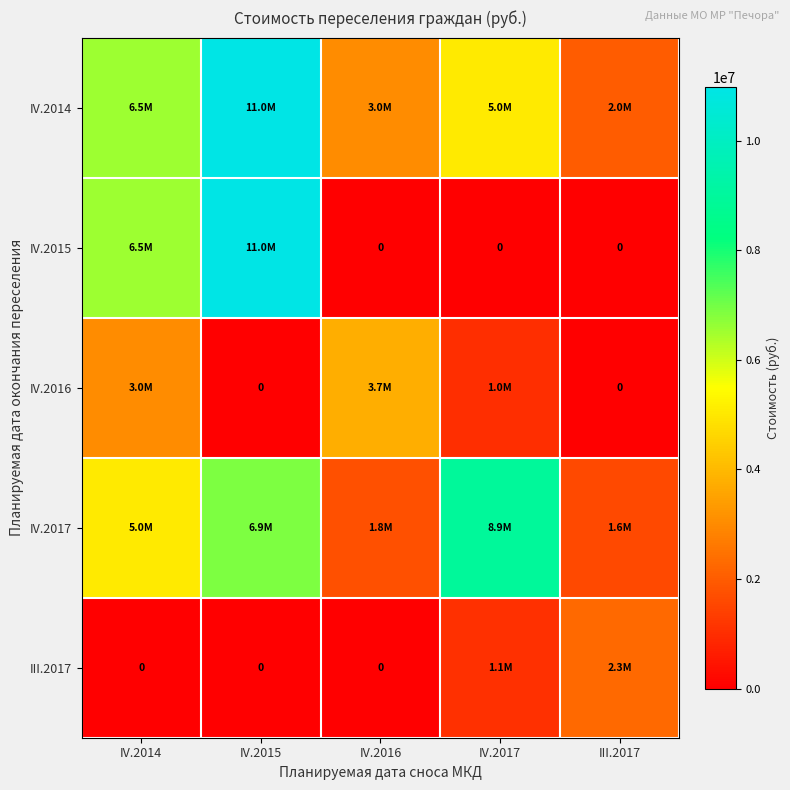

Which series has the widest spread of values?

IV.2015